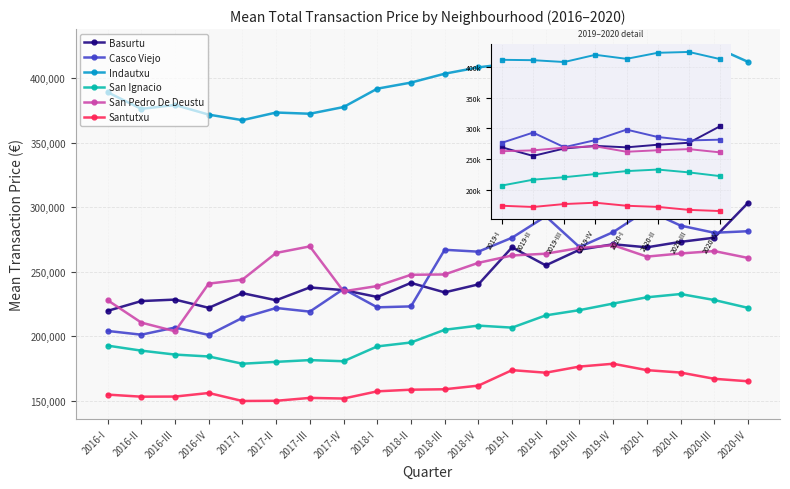

True or false: Santutxu and Indautxu cross at least once.

False